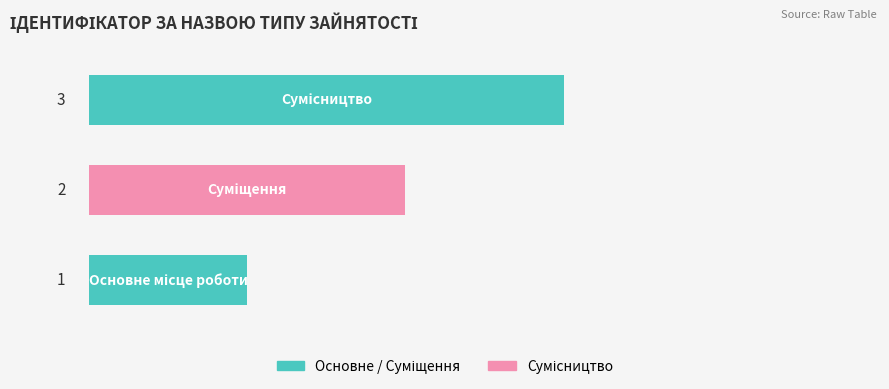

Count the values in the range 1 to 3.

3